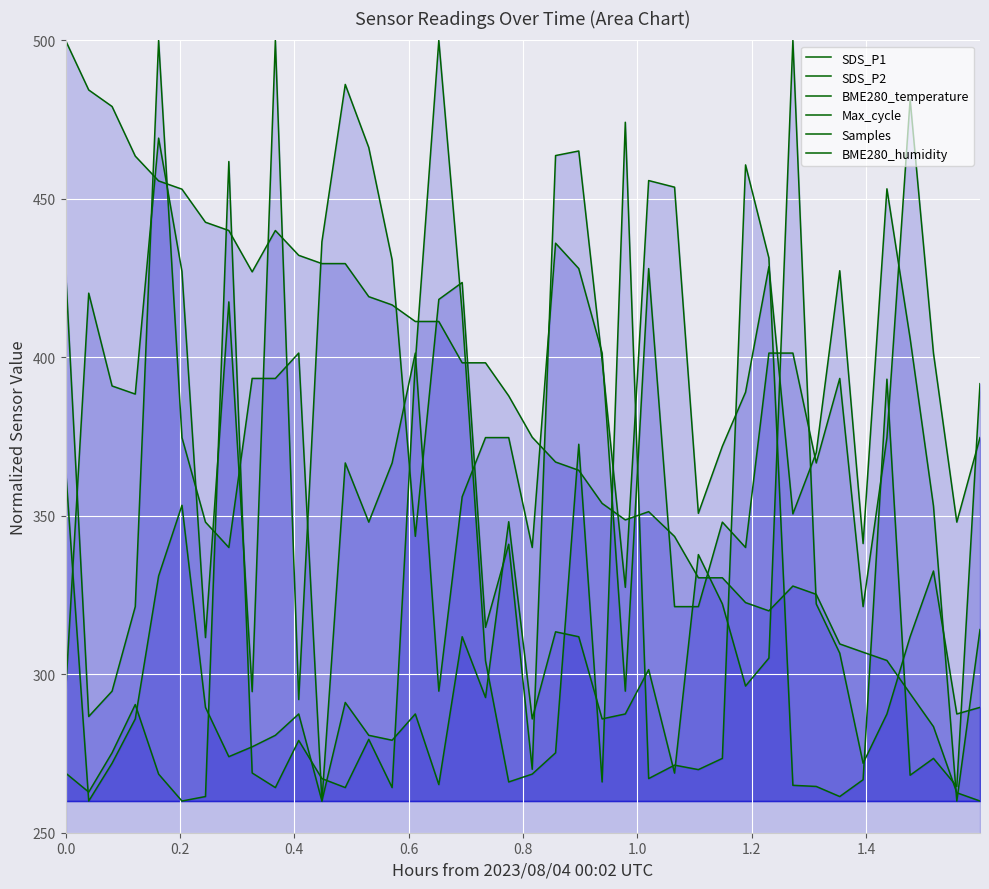

Which series ends up on top after the final intersection of Max_cycle and SDS_P1?

Max_cycle